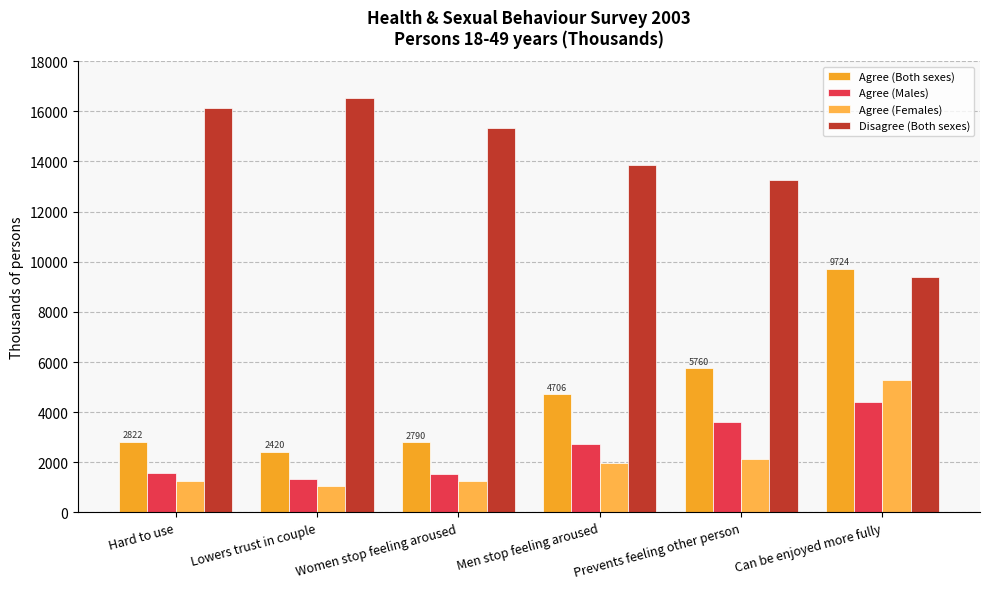

At how many categories does at least one series exceed 16284?

1